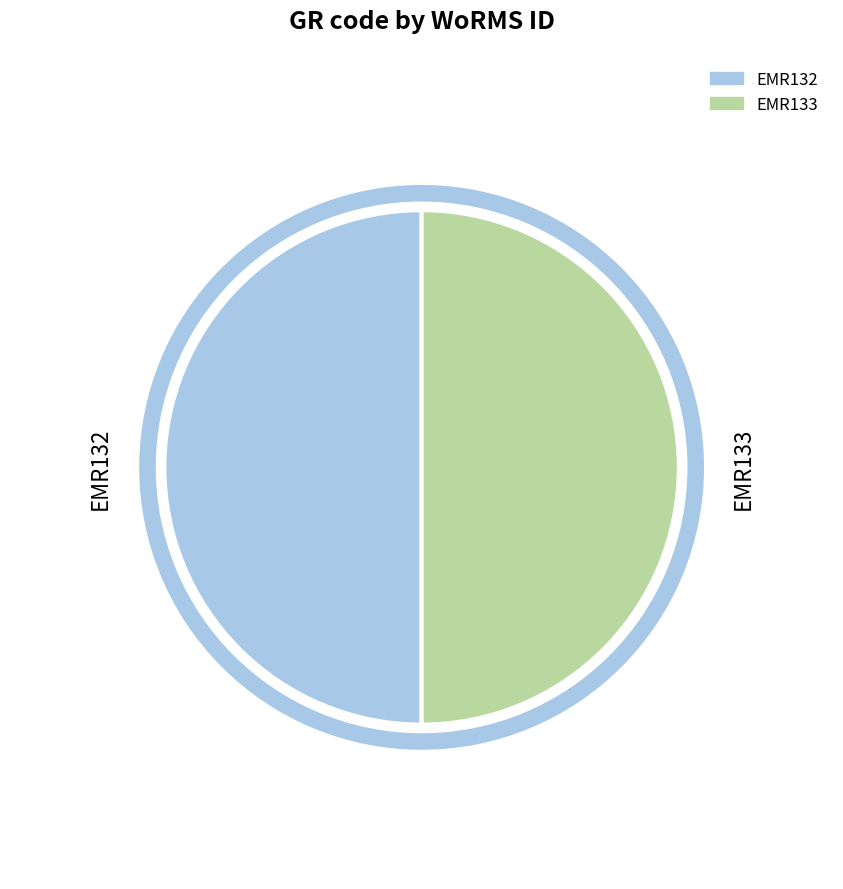

Approximately how many times larger is the value at EMR132 compared to EMR133?

1.0